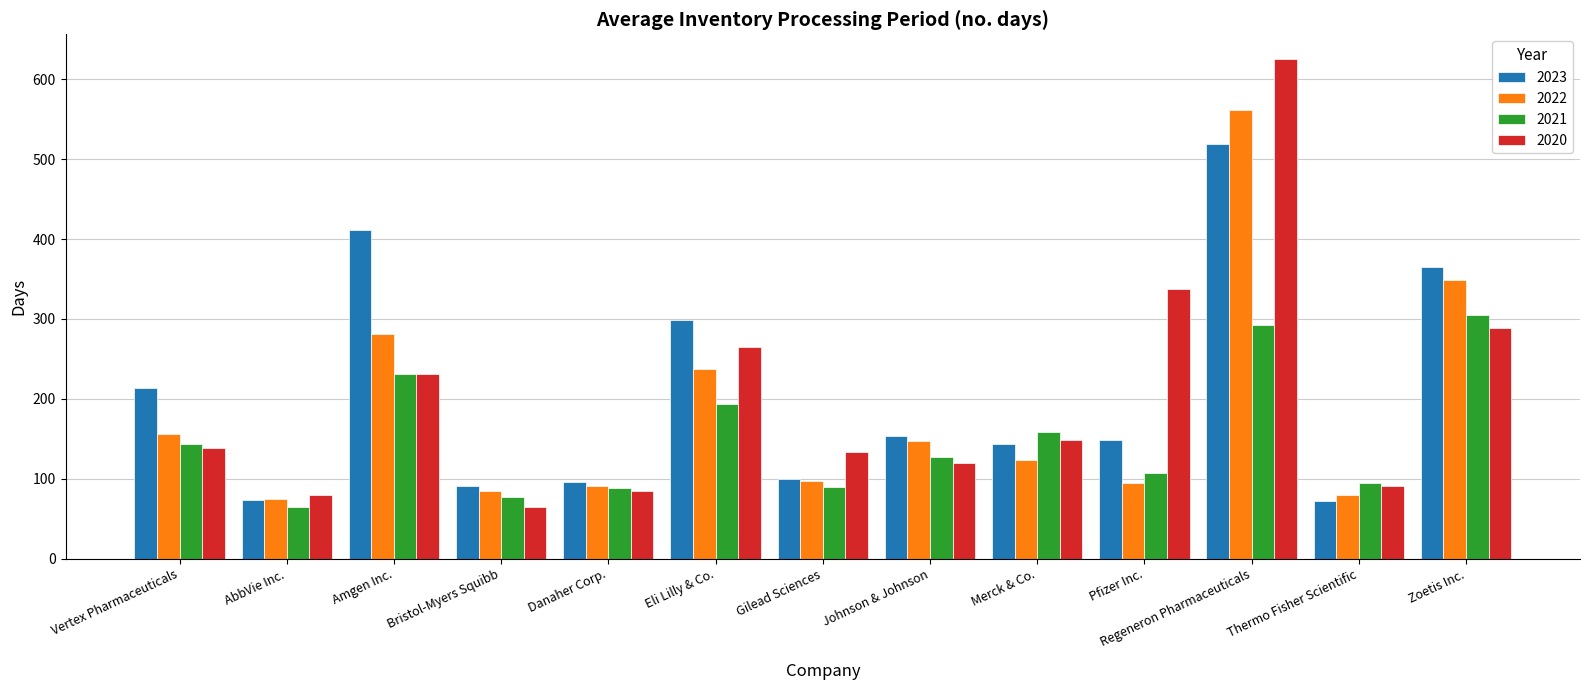

Which series has the widest spread of values?

2020